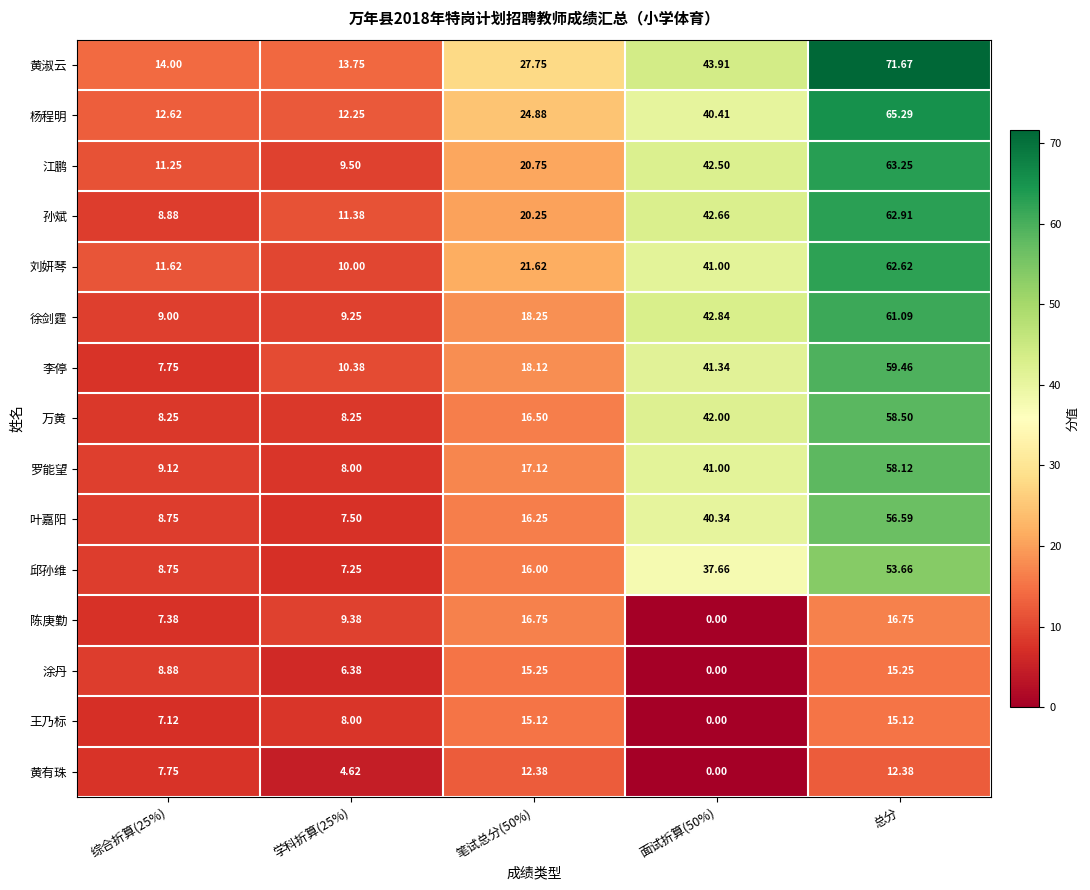

Which series changed the most between 笔试总分(50%) and 面试折算(50%)?

万黄